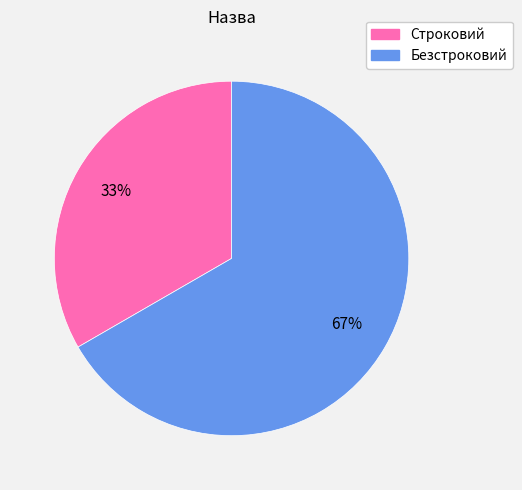

Rank the categories by value from highest to lowest.

Безстроковий, Строковий